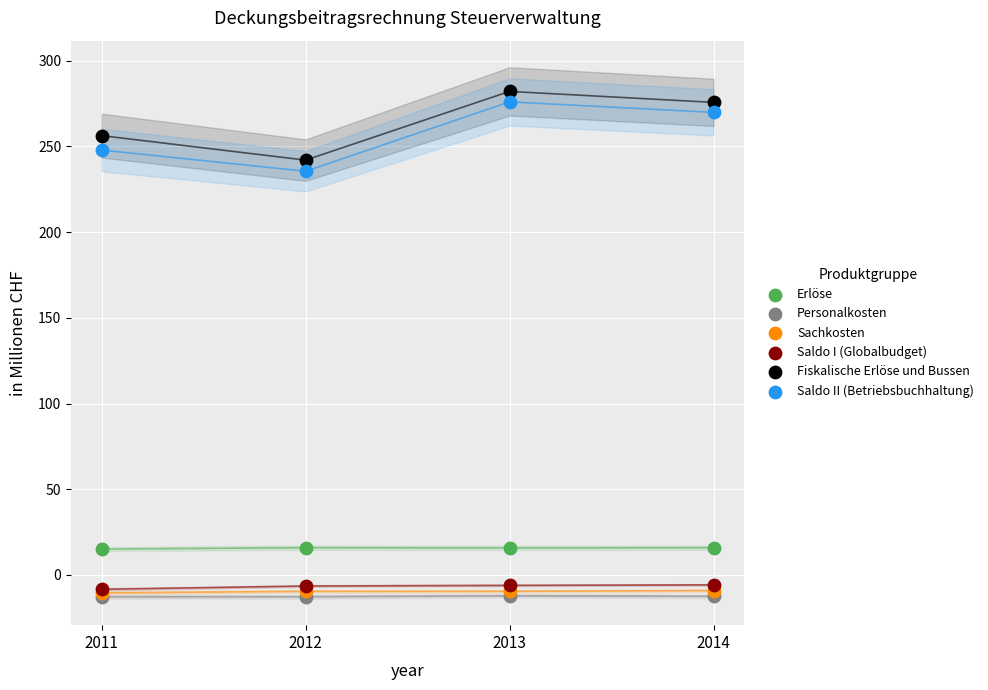

What are all the series names shown in the legend?

Erlöse, Personalkosten, Sachkosten, Saldo I (Globalbudget), Fiskalische Erlöse und Bussen, Saldo II (Betriebsbuchhaltung)